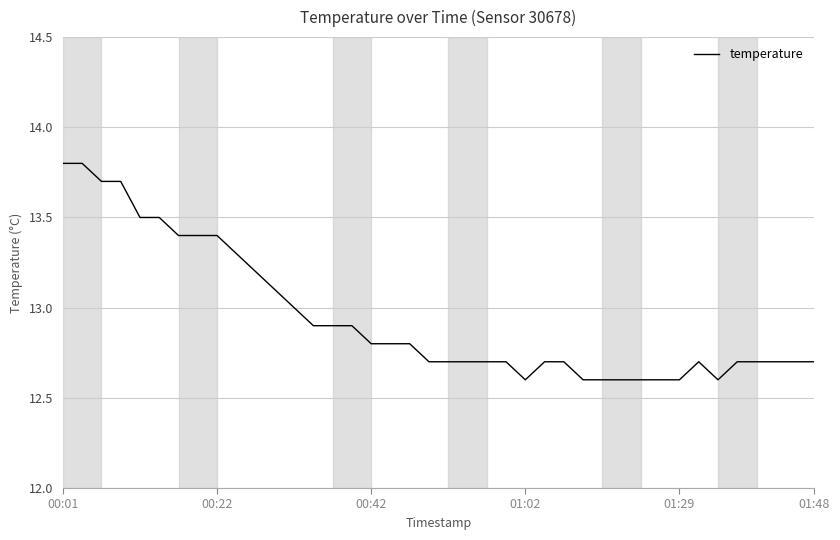

Reading right to left, list all the values displayed in this chart.

12.7	12.7	12.7	12.7	12.7	12.6	12.7	12.6	12.6	12.6	12.6	12.6	12.6	12.7	12.7	12.6	12.7	12.7	12.7	12.7	12.7	12.8	12.8	12.8	12.9	12.9	12.9	13.0	13.1	13.2	13.3	13.4	13.4	13.4	13.5	13.5	13.7	13.7	13.8	13.8